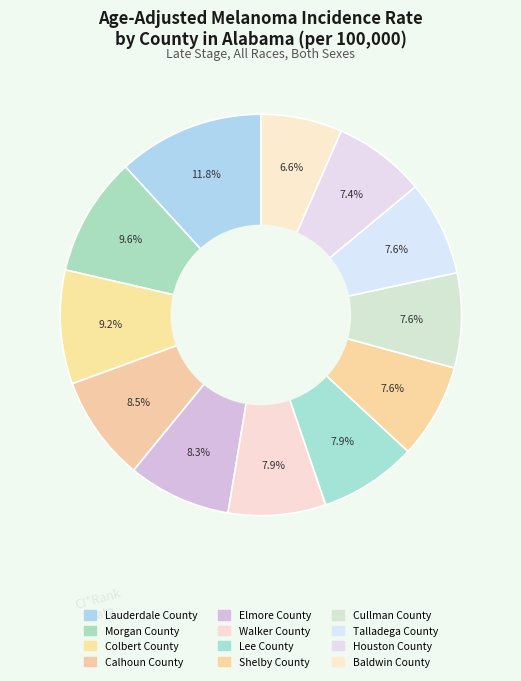

Does Talladega County represent more than half of the total?

No